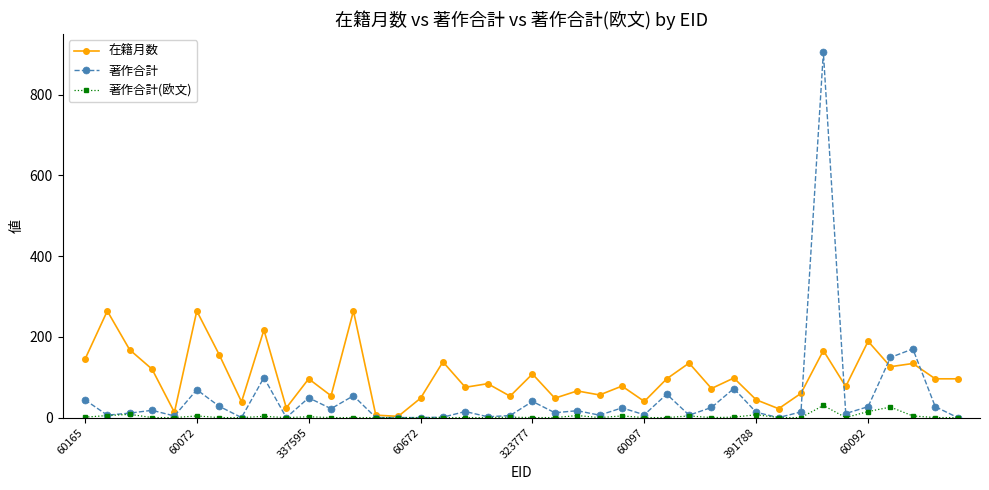

Which series has the widest spread of values?

著作合計